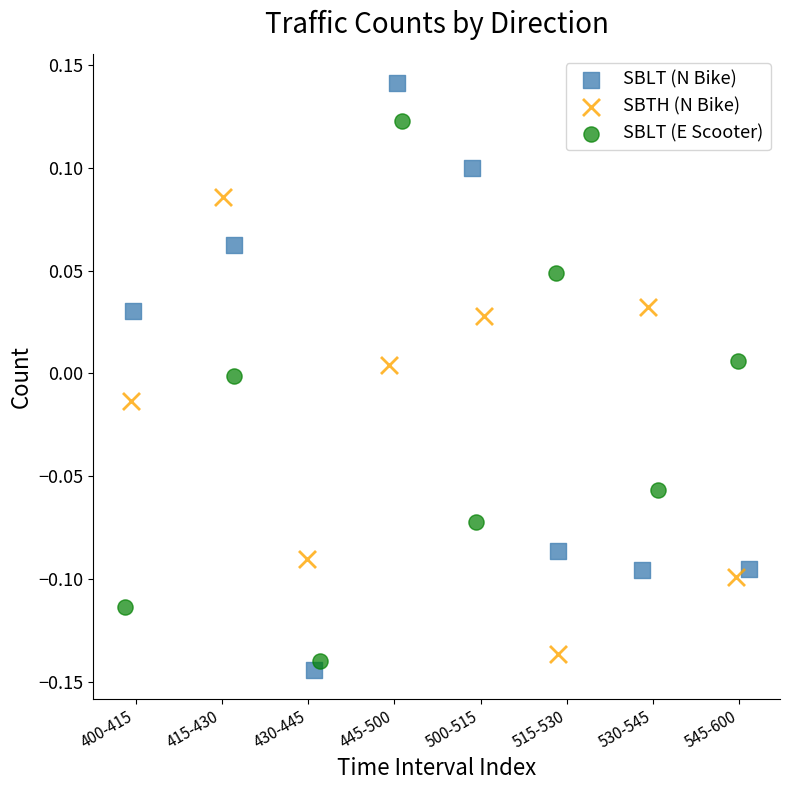

Which series has the widest spread of Y values?

SBLT (N Bike)